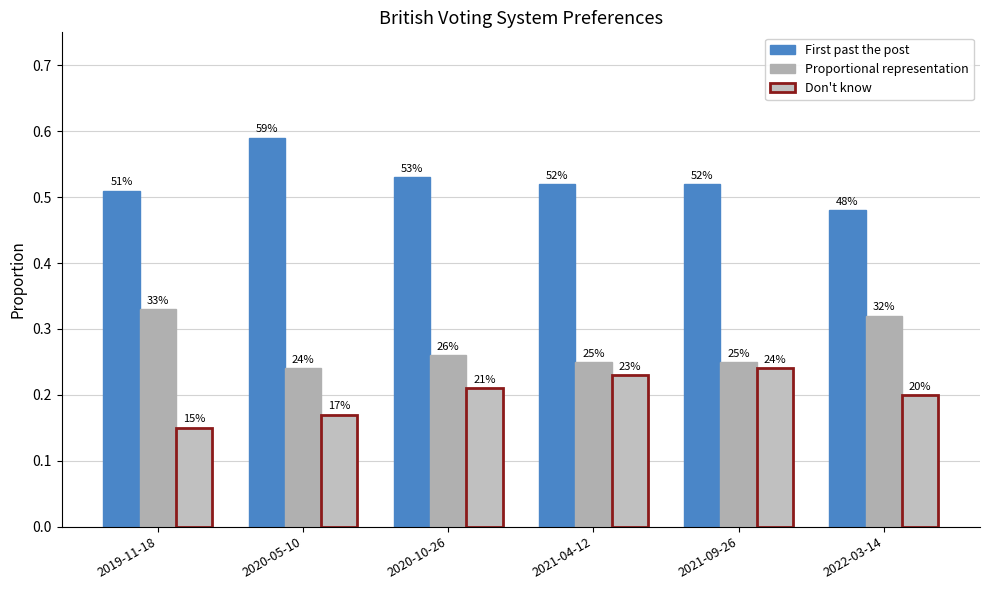

What is the difference between the maximum and minimum values in the Don't know series?

0.1